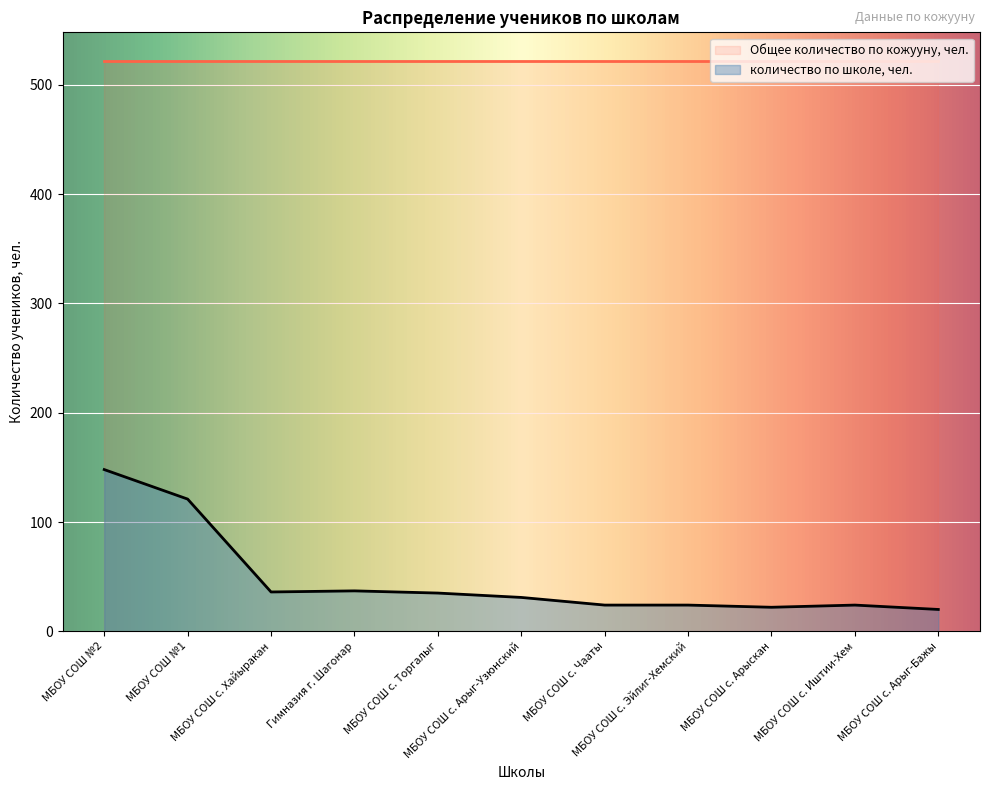

At which category does the chart reach its minimum across all series?

МБОУ СОШ с. Арыг-Бажы